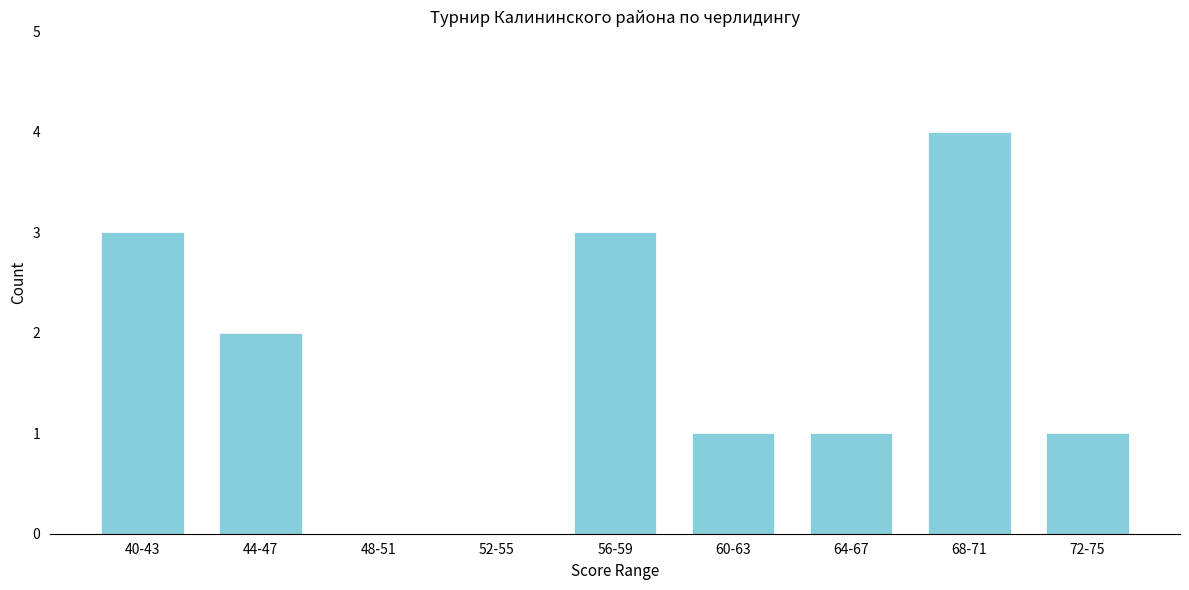

Reading left to right, what are all the values shown in this chart?

40-43=3	44-47=2	48-51=0	52-55=0	56-59=3	60-63=1	64-67=1	68-71=4	72-75=1